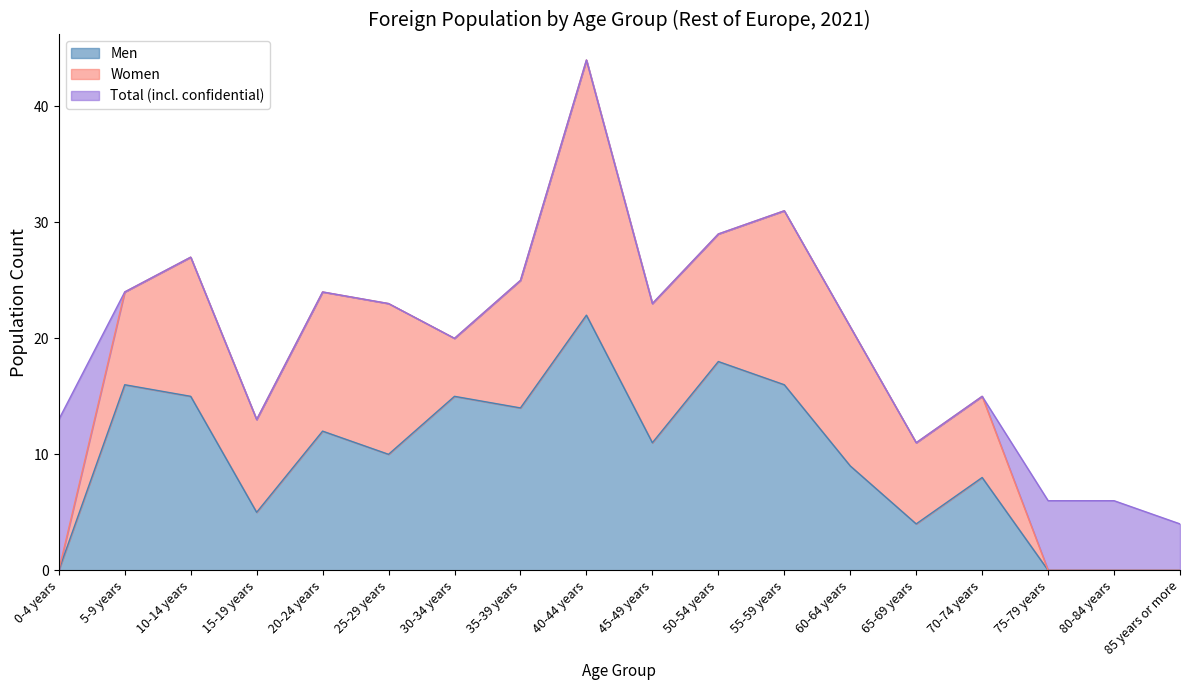

Which category has the highest value in the Men series?

40-44 years